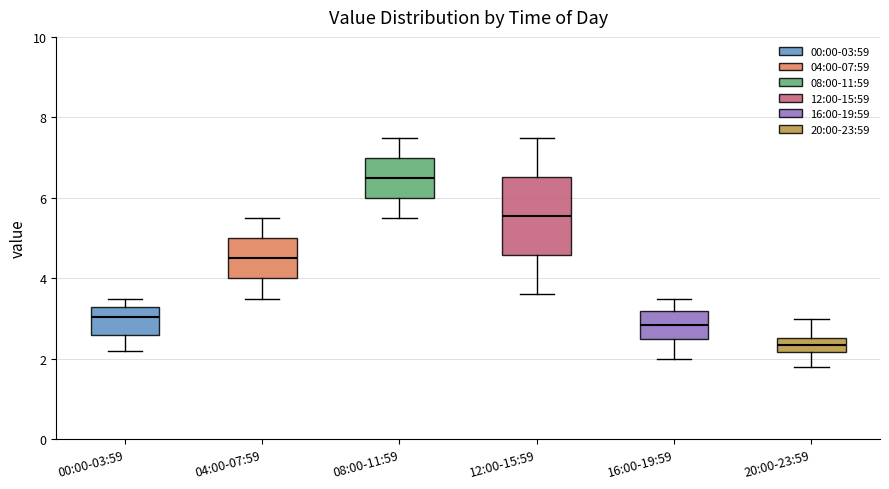

Reading left to right, read every box against the y-axis: the position of its median line, the range the box covers, and the ends of its whiskers. The values are not printed on the chart, so give them approximately, as read against the axis.

00:00-03:59: median 3.0, box 2.6 to 3.4, whiskers 2.2 to 3.6
04:00-07:59: median 4.6, box 4.0 to 5.0, whiskers 3.6 to 5.6
08:00-11:59: median 6.6, box 6.0 to 7.0, whiskers 5.6 to 7.6
12:00-15:59: median 5.6, box 4.6 to 6.6, whiskers 3.6 to 7.6
16:00-19:59: median 2.8, box 2.6 to 3.2, whiskers 2.0 to 3.6
20:00-23:59: median 2.4, box 2.2 to 2.6, whiskers 1.8 to 3.0